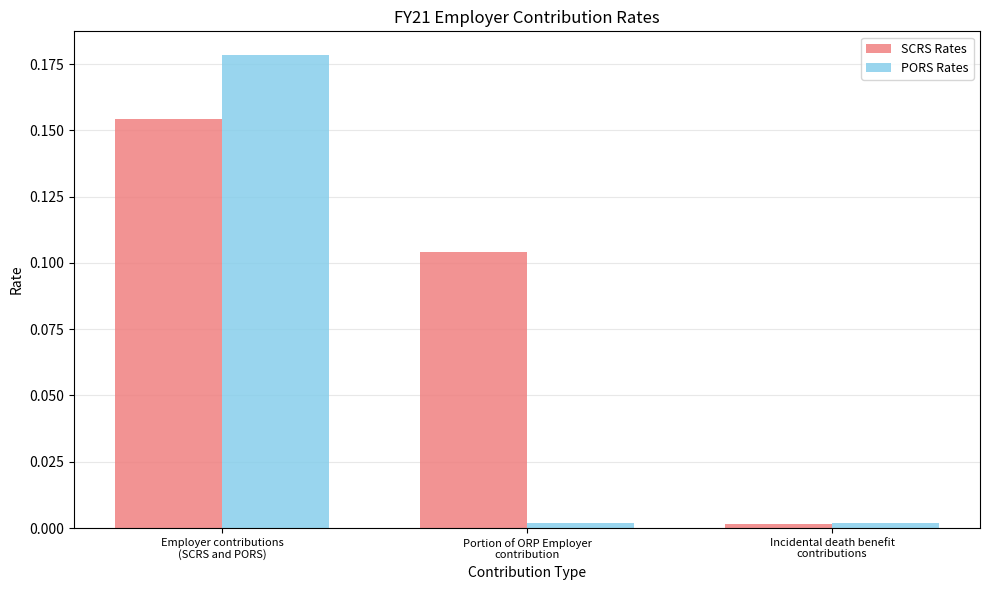

Which series has the largest range (max minus min)?

PORS Rates